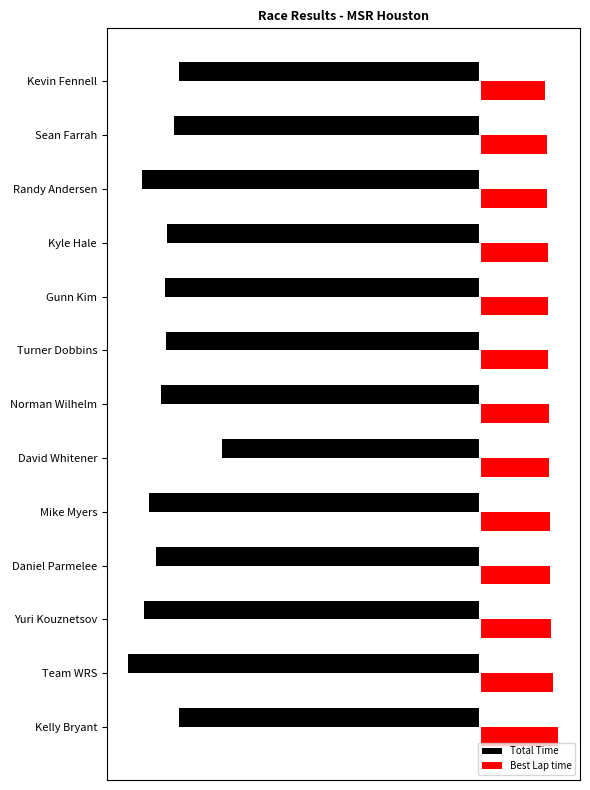

What is the difference between the second highest and minimum values in the Best Lap time series?

4.5